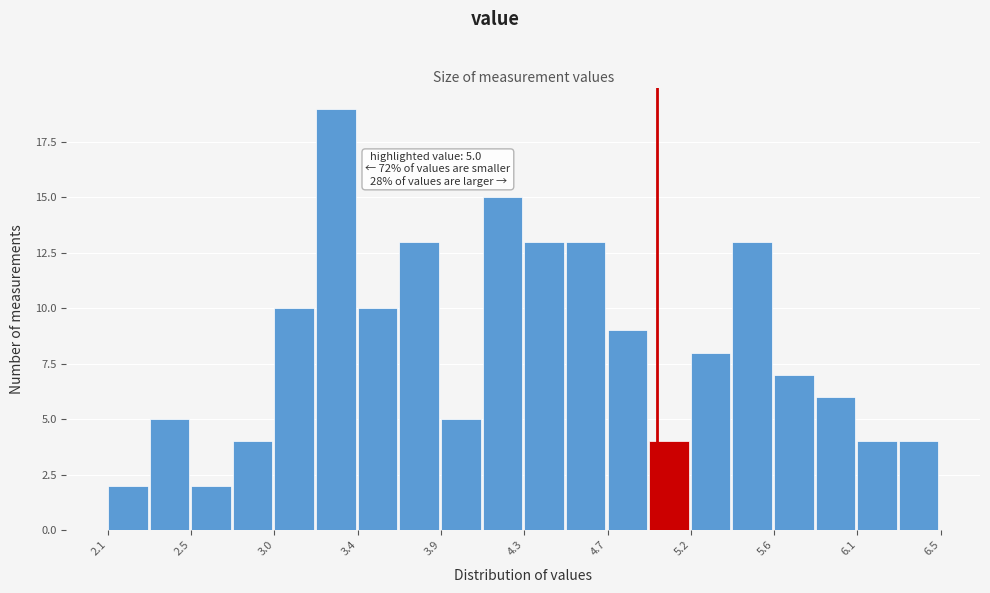

Which range on the x-axis has the tallest bar?

3.20 to 3.42